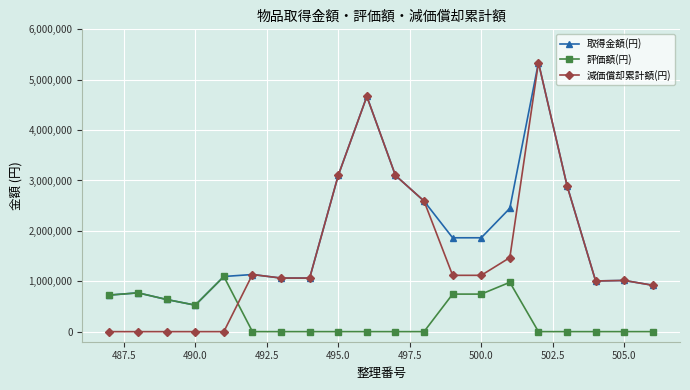

Which series has the widest spread of values?

減価償却累計額(円)